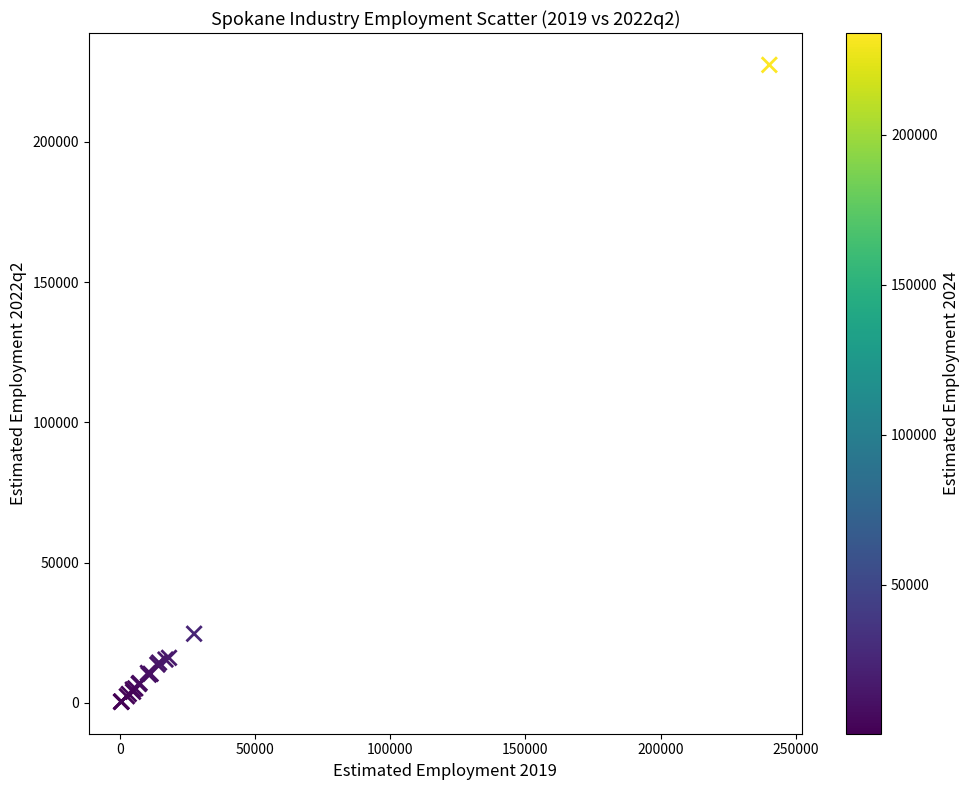

What Y value in the scatter plot is closest to 113900?

24600